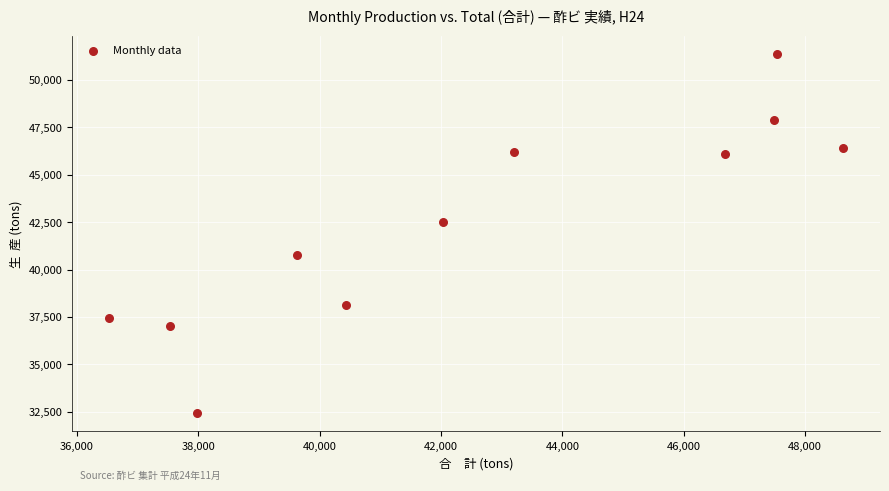

What Y value in the scatter plot is closest to 41906?

42524